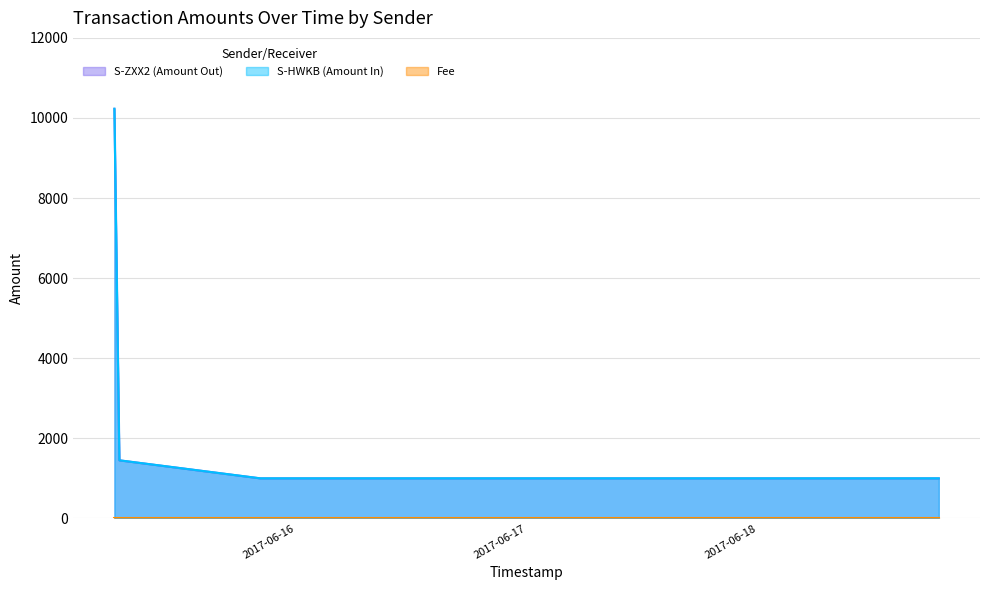

Is the value of S-ZXX2 (Amount Out) at 2017-06-15 20:16 greater than the value of S-HWKB (Amount In) at 2017-06-15 05:06?

No